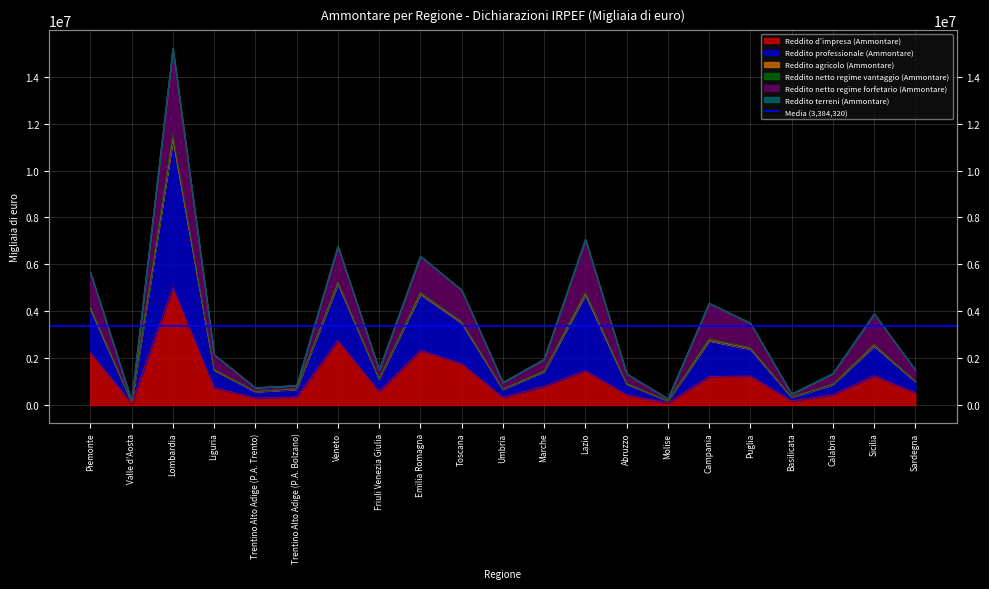

What is the value of the Reddito professionale (Ammontare) point at the 6th from the left?

832088